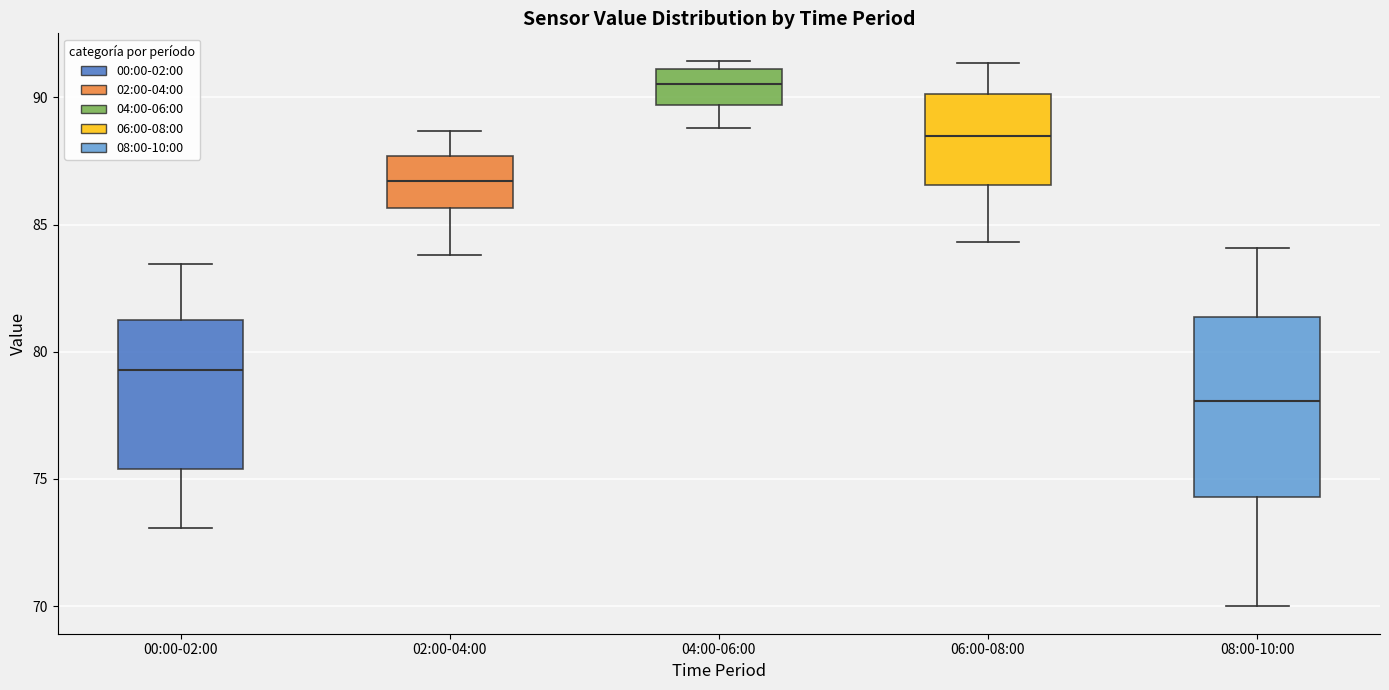

Reading left to right, read every box against the y-axis: the position of its median line, the range the box covers, and the ends of its whiskers. The values are not printed on the chart, so give them approximately, as read against the axis.

00:00-02:00: median 79.5, box 75.5 to 81.5, whiskers 73.0 to 83.5
02:00-04:00: median 86.5, box 85.5 to 87.5, whiskers 84.0 to 88.5
04:00-06:00: median 90.5, box 89.5 to 91.0, whiskers 89.0 to 91.5
06:00-08:00: median 88.5, box 86.5 to 90.0, whiskers 84.5 to 91.5
08:00-10:00: median 78.0, box 74.5 to 81.5, whiskers 70.0 to 84.0